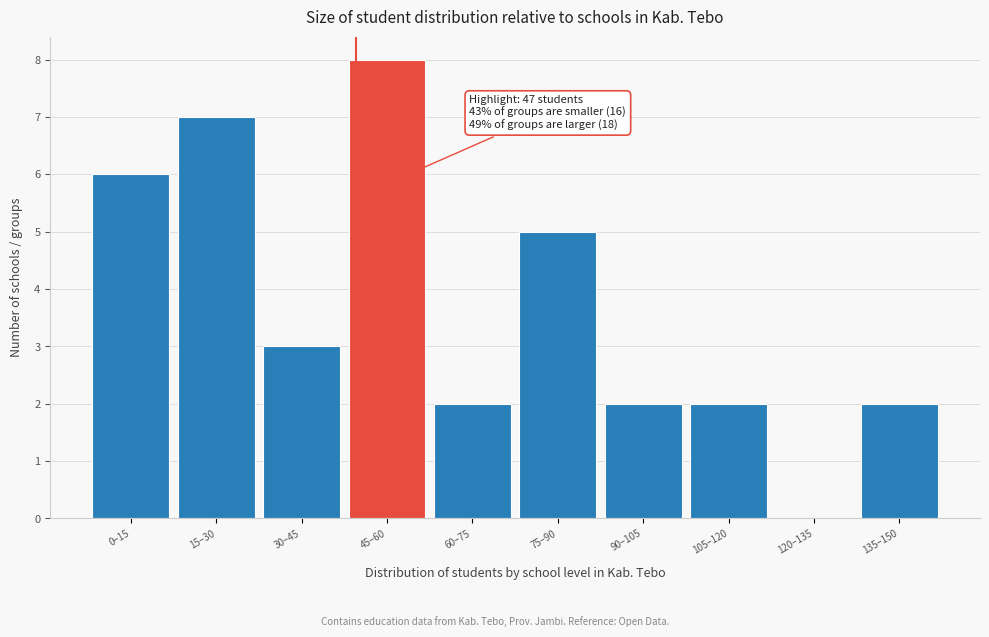

Reading left to right, extract all data points from this chart.

0–15=6	15–30=7	30–45=3	45–60=8	60–75=2	75–90=5	90–105=2	105–120=2	120–135=0	135–150=2